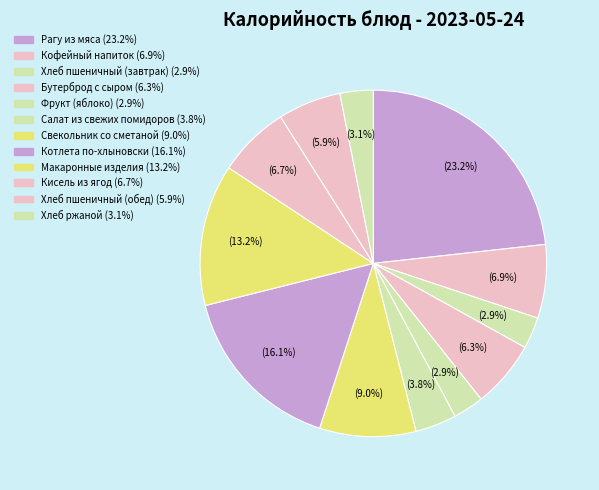

Does Хлеб ржаной account for over 50% of the chart?

No